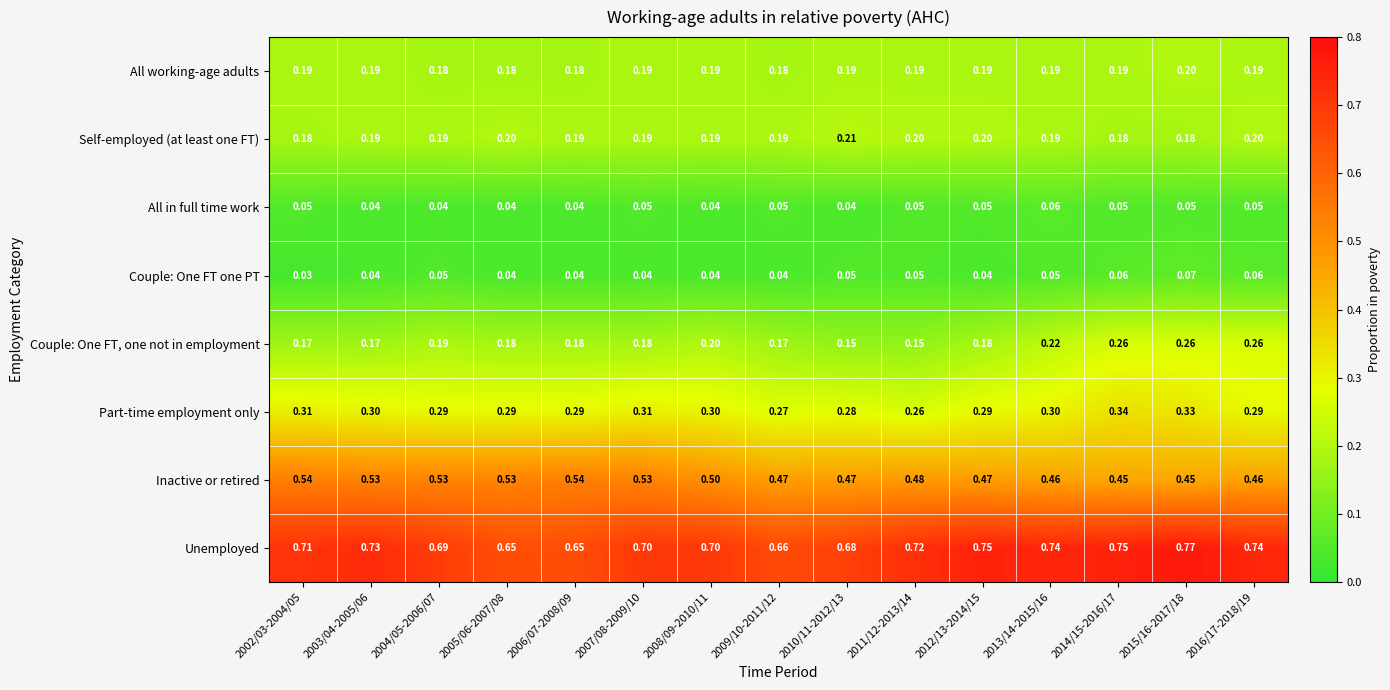

Which series has the widest spread of values?

Unemployed